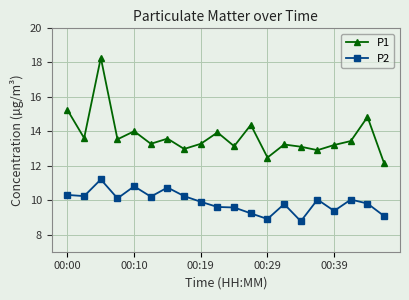

Which series has the largest total across all categories?

P1